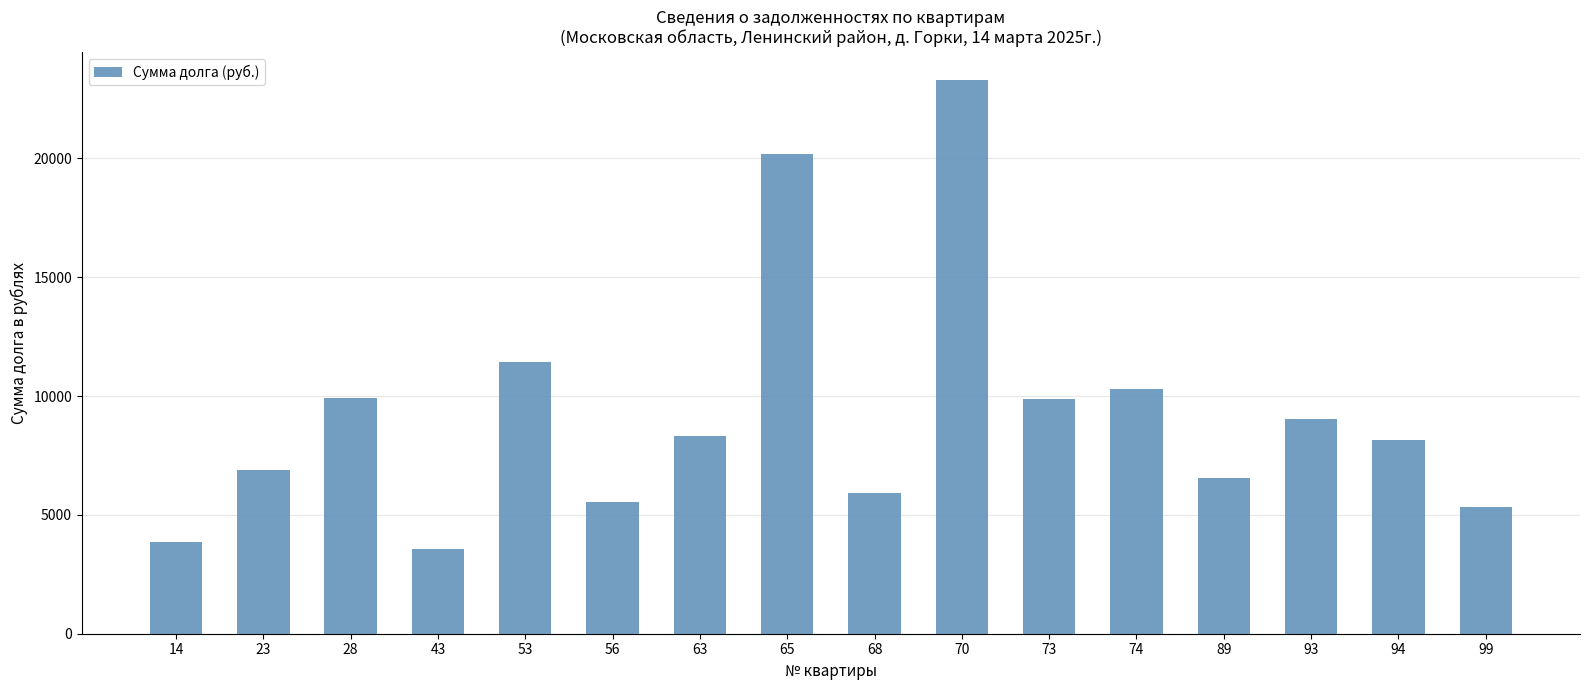

What is the value of the 12th bar from the left?

10280.8